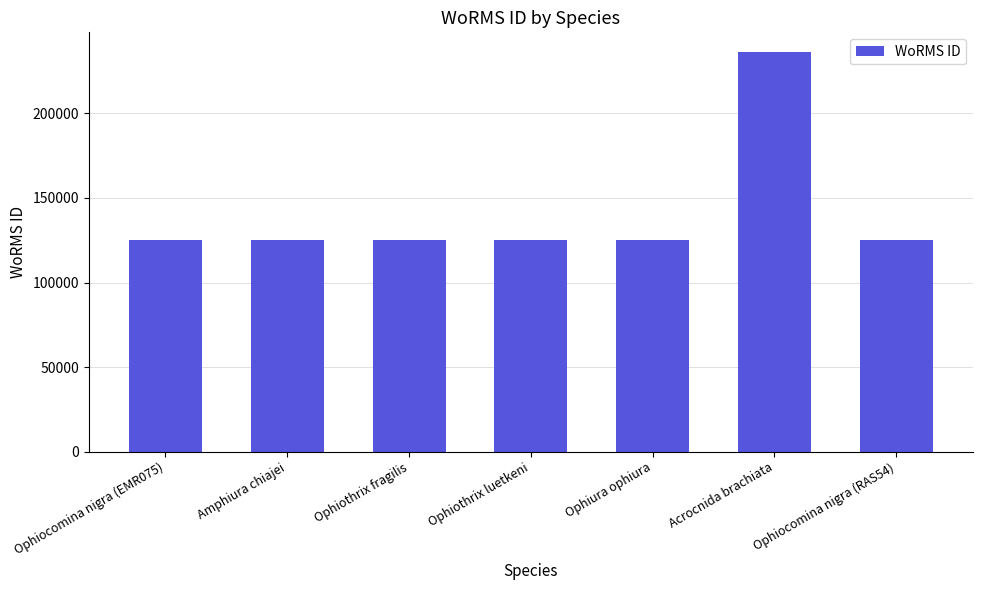

What is the value of the 5th bar from the left?

124929